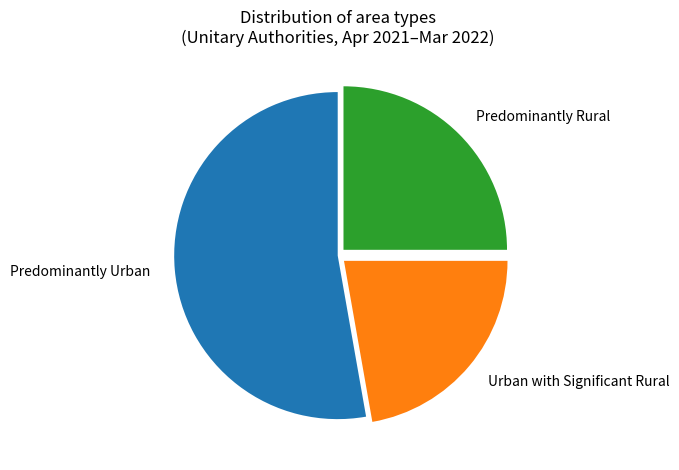

Approximately how many times larger is the value at Predominantly Rural compared to Predominantly Urban?

0.5